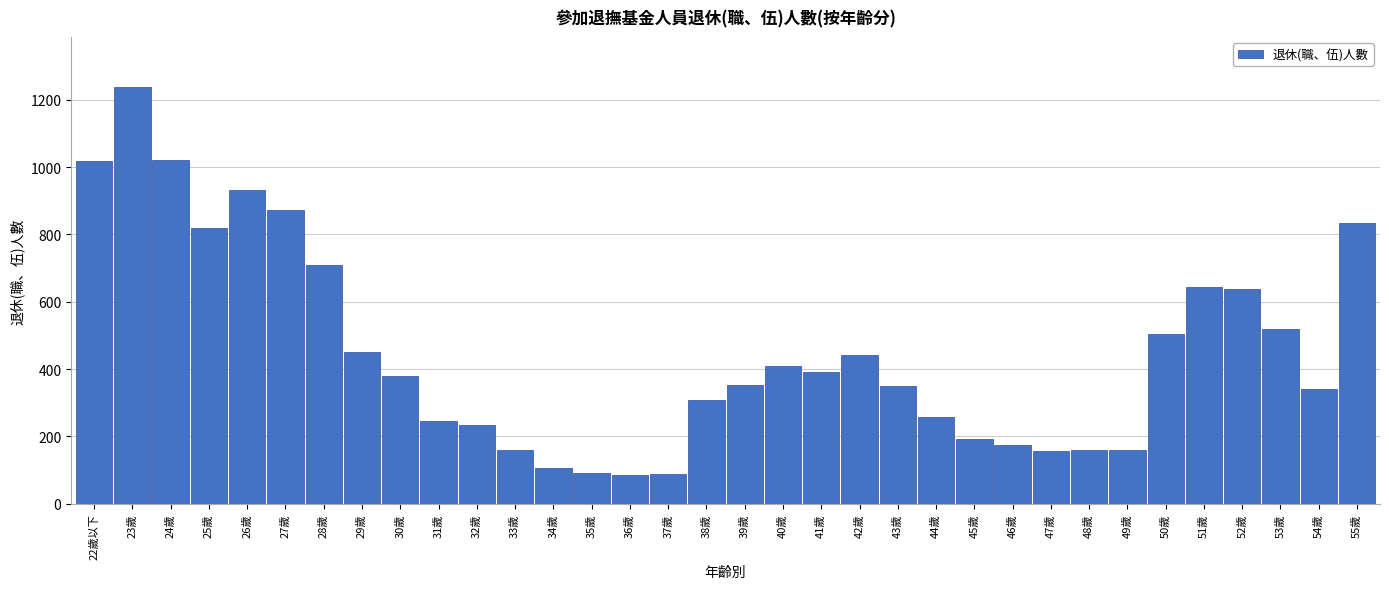

At which label is the value closest to 662?

51歲